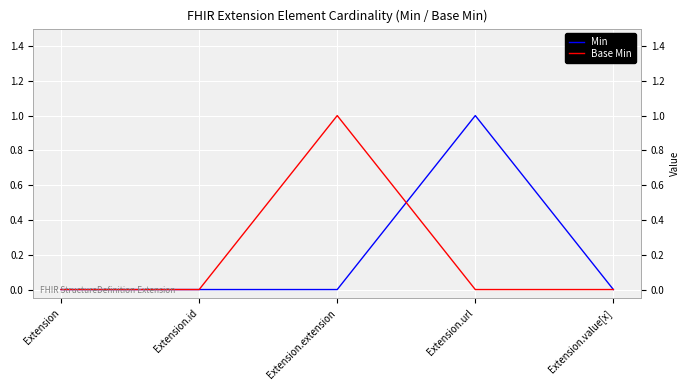

At Extension.url, list the series in order from largest to smallest.

Min, Base Min